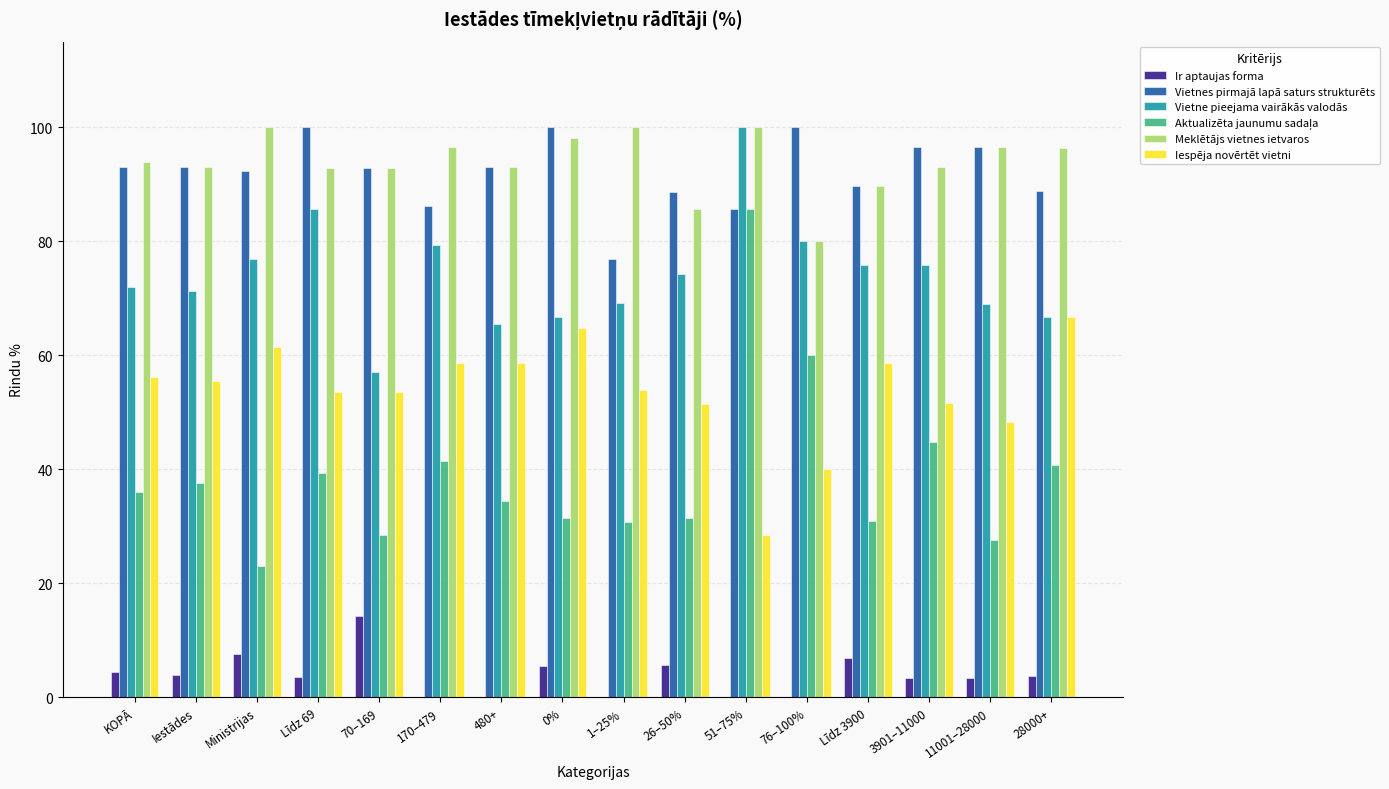

Read the Vietne pieejama vairākās valodās value at Iestādes.

71.3